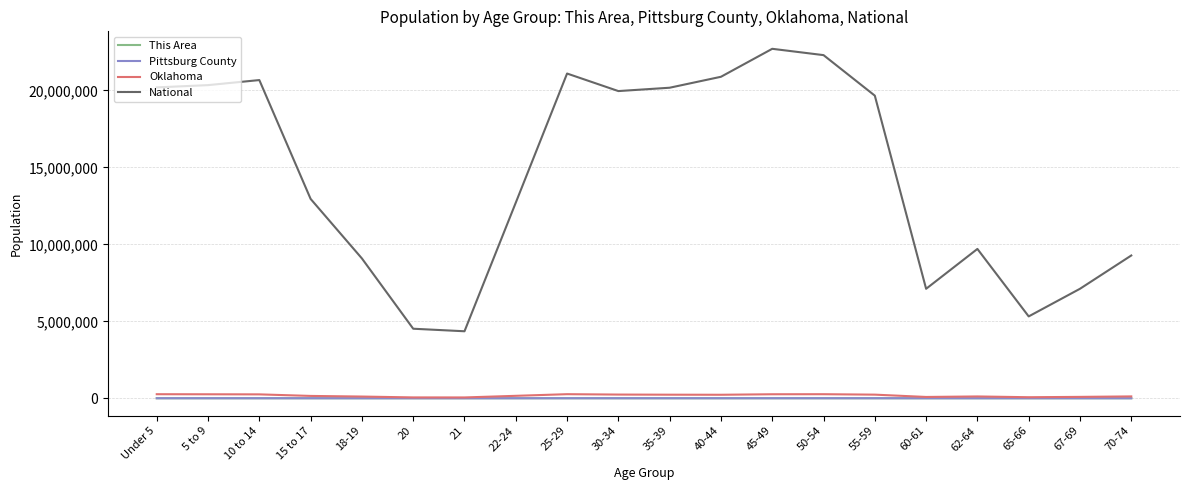

True or false: National and Oklahoma intersect in this chart.

False